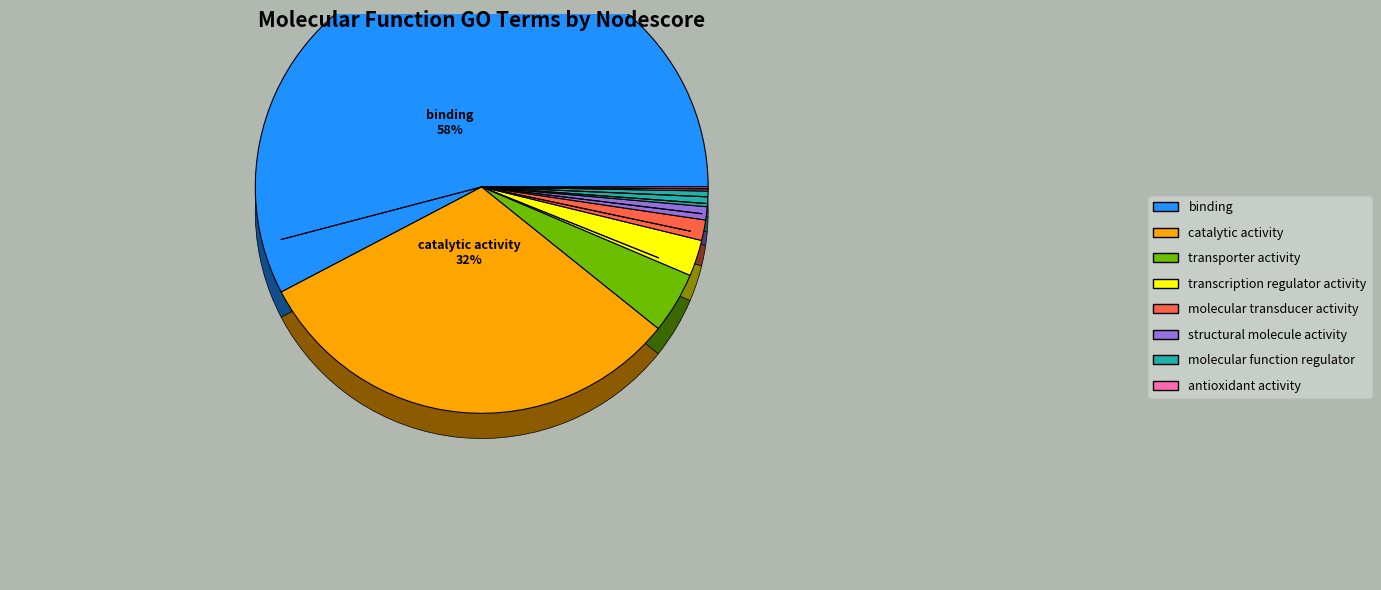

To the nearest percent, what portion does binding represent?

58%